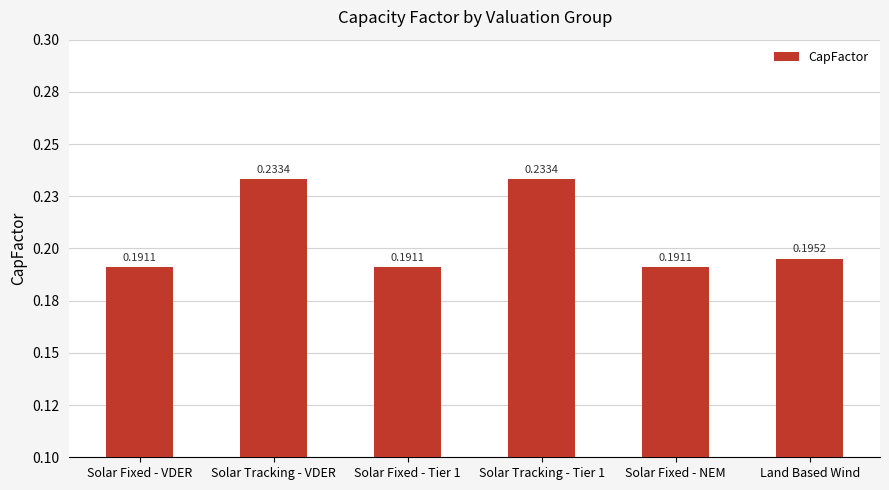

Which category has the lowest value across all series?

Solar Fixed - VDER